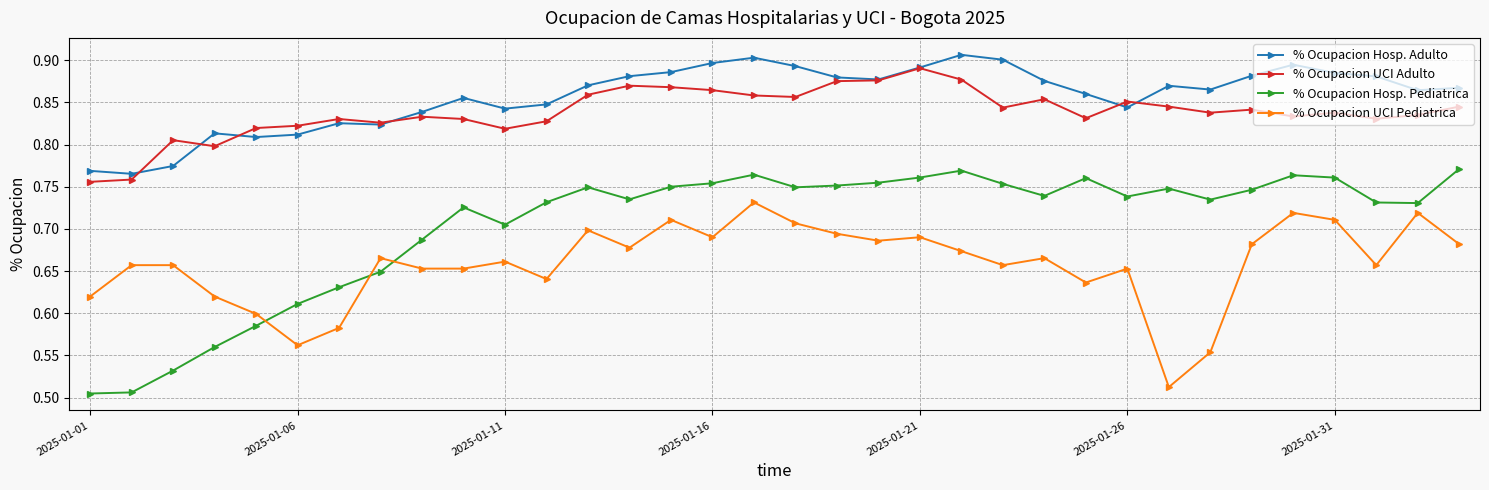

True or false: % Ocupacion UCI Pediatrica has more than 1 points higher than both neighbors.

True